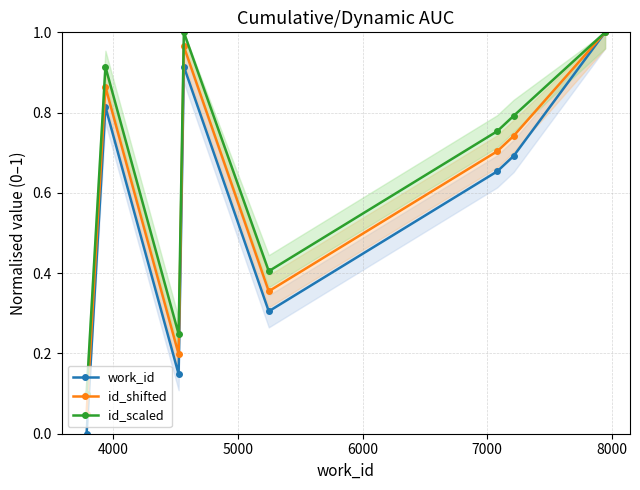

In id_scaled, how many points are higher than both neighbors (excluding endpoints)?

2